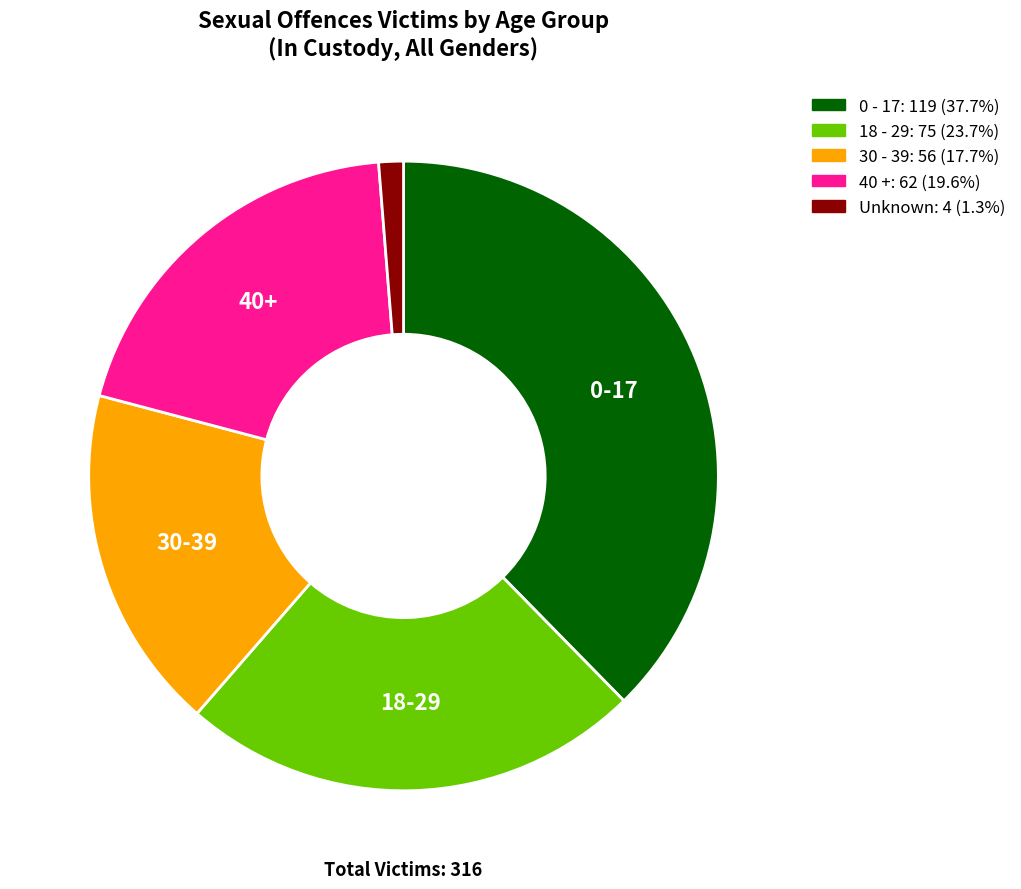

Which category has the smallest portion of the pie?

Unknown